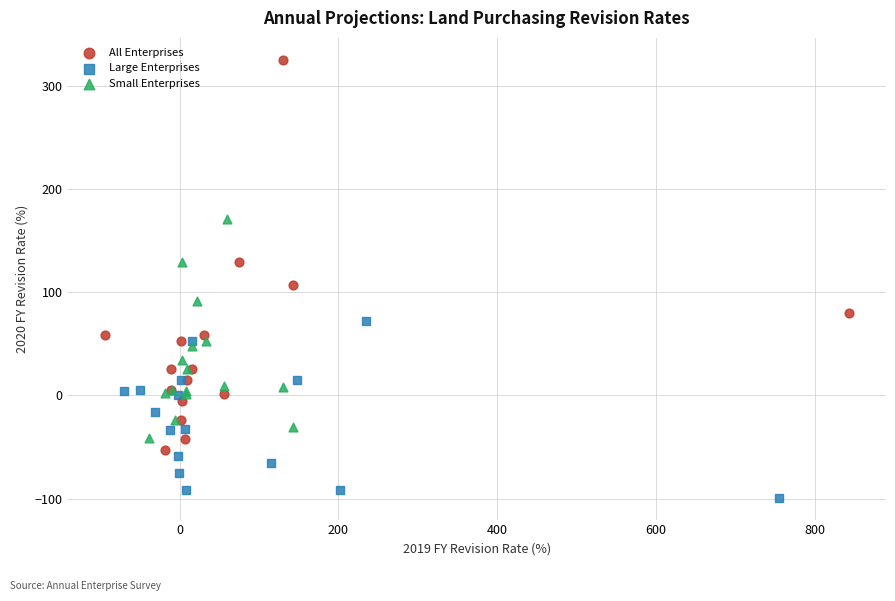

Which series contains the lowest Y value?

Large Enterprises